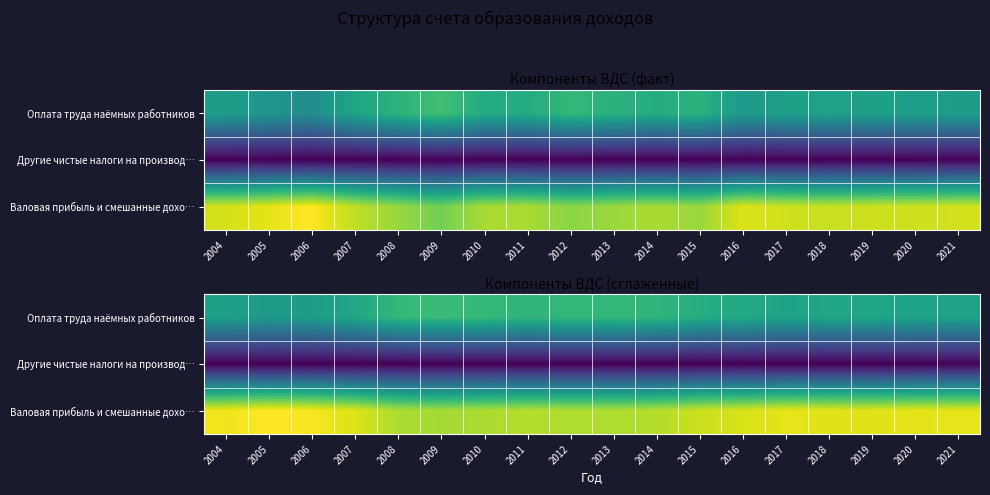

The Валовая прибыль и смешанные дохо… series shows 63.4 at 2006. True or false?

True